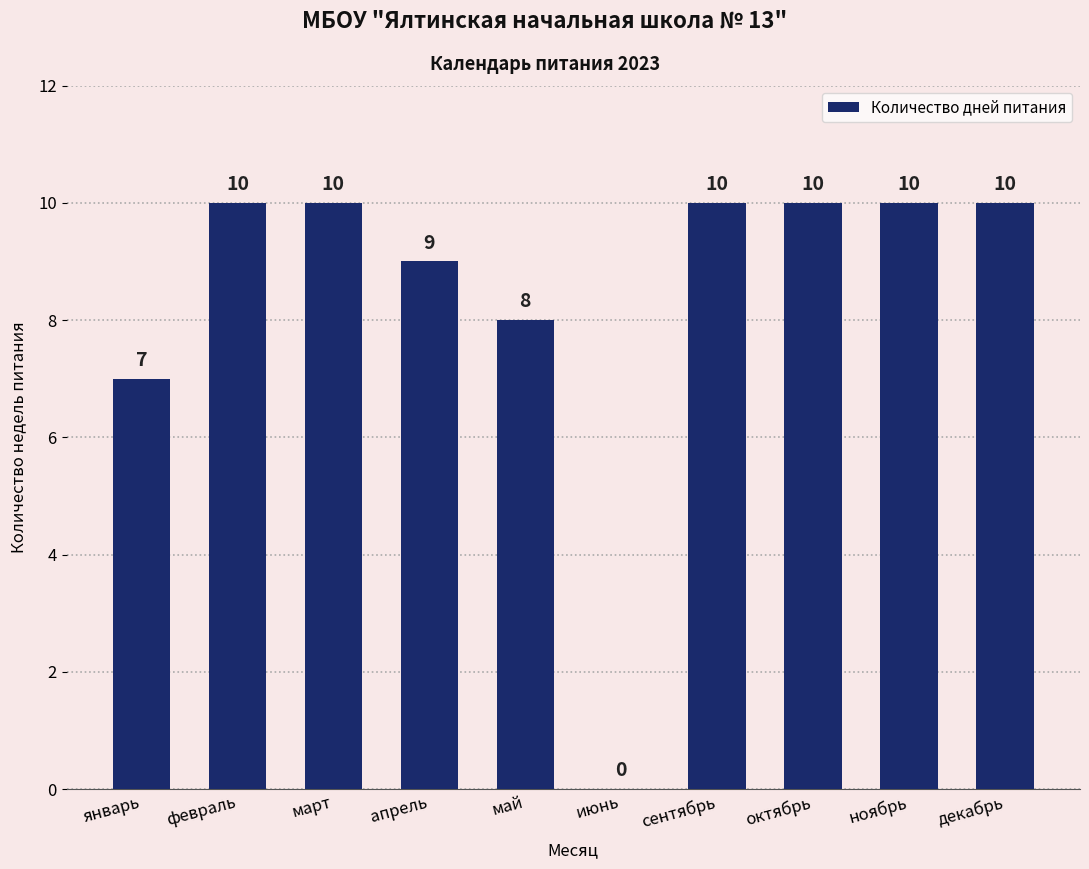

What is the sum of all values?

84